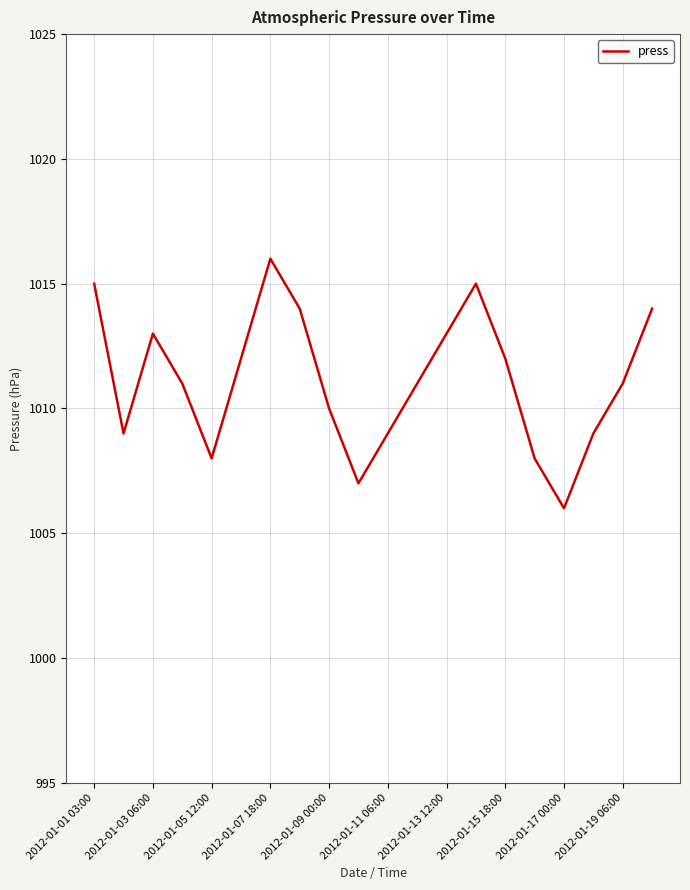

Does the chart display data point markers on the line(s)?

No